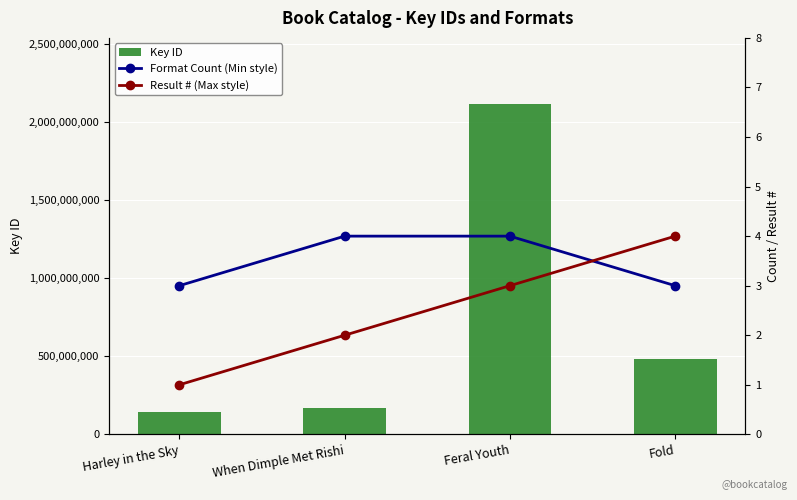

Reading left to right, what are all the values shown in this chart?

Key ID: 146490119	169953470	2116867977	484244841
Format Count (Min style): 3	4	4	3
Result # (Max style): 1	2	3	4